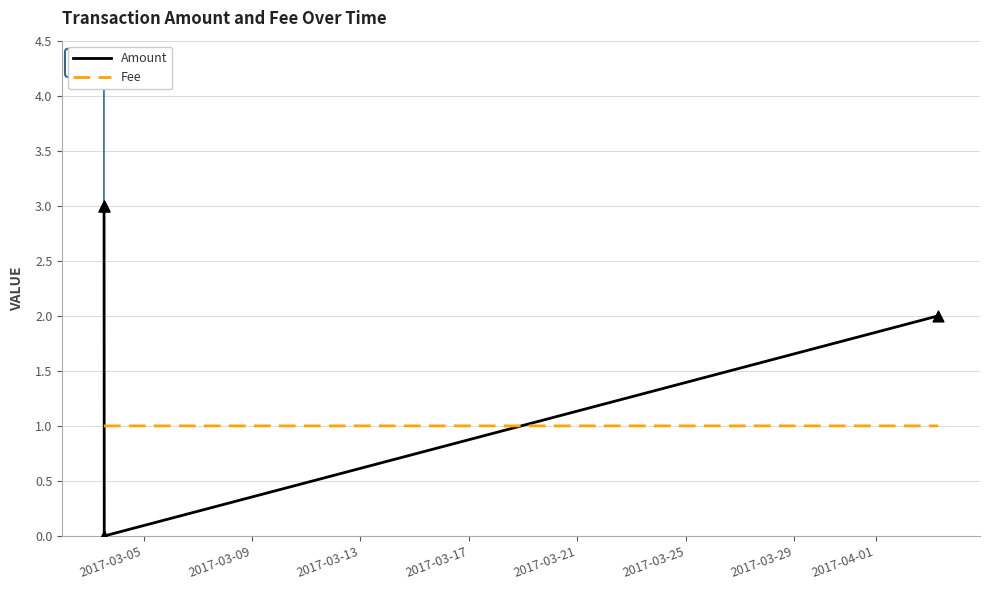

Which series has the widest spread of values?

Amount